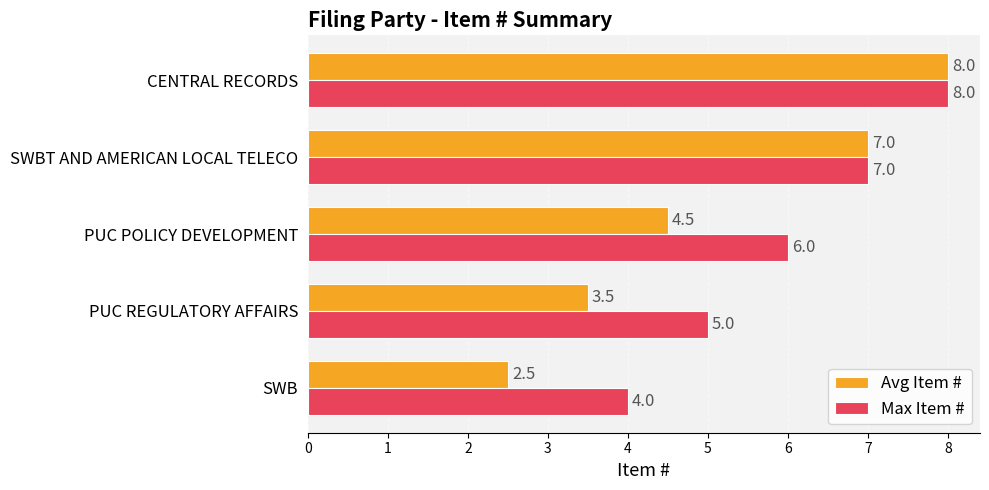

How many values in the Avg Item # series exceed 4?

3